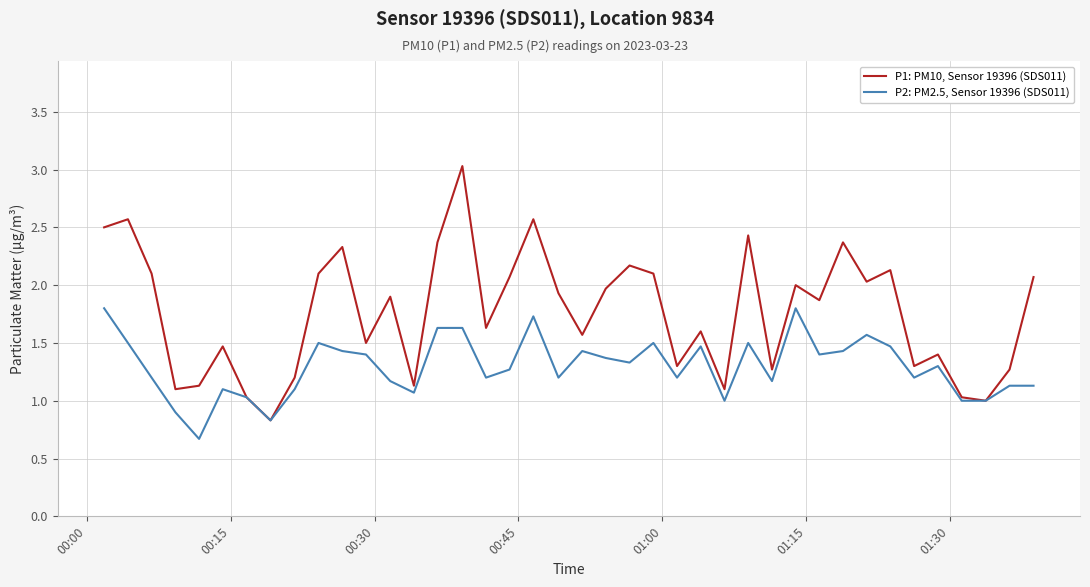

Reading left to right, list all the values displayed in this chart.

P1: PM10, Sensor 19396 (SDS011): 2.5	2.6	2.1	1.1	1.1	1.5	1.0	0.8	1.2	2.1	2.3	1.5	1.9	1.1	2.4	3.0	1.6	2.1	2.6	1.9	1.6	2.0	2.2	2.1	1.3	1.6	1.1	2.4	1.3	2.0	1.9	2.4	2.0	2.1	1.3	1.4	1.0	1.0	1.3	2.1
P2: PM2.5, Sensor 19396 (SDS011): 1.8	1.5	1.2	0.9	0.7	1.1	1.0	0.8	1.1	1.5	1.4	1.4	1.2	1.1	1.6	1.6	1.2	1.3	1.7	1.2	1.4	1.4	1.3	1.5	1.2	1.5	1.0	1.5	1.2	1.8	1.4	1.4	1.6	1.5	1.2	1.3	1.0	1.0	1.1	1.1